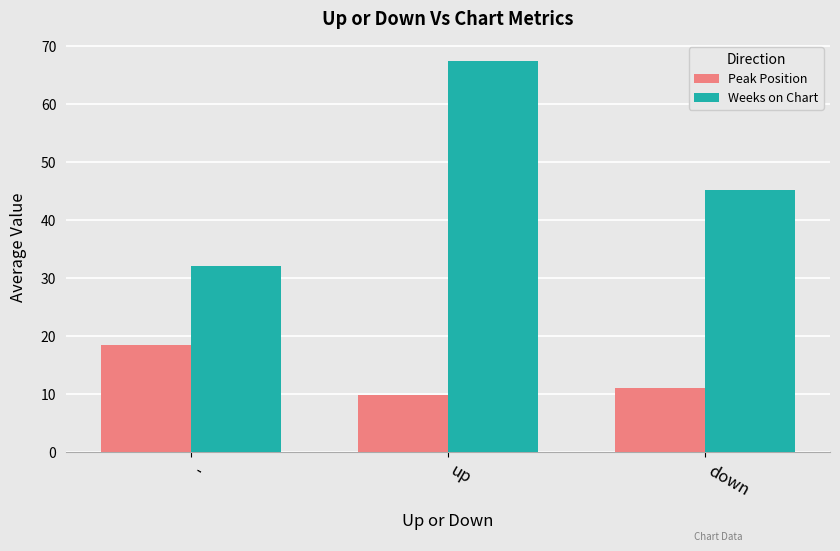

What is the label of the 1st bar from the right?

down